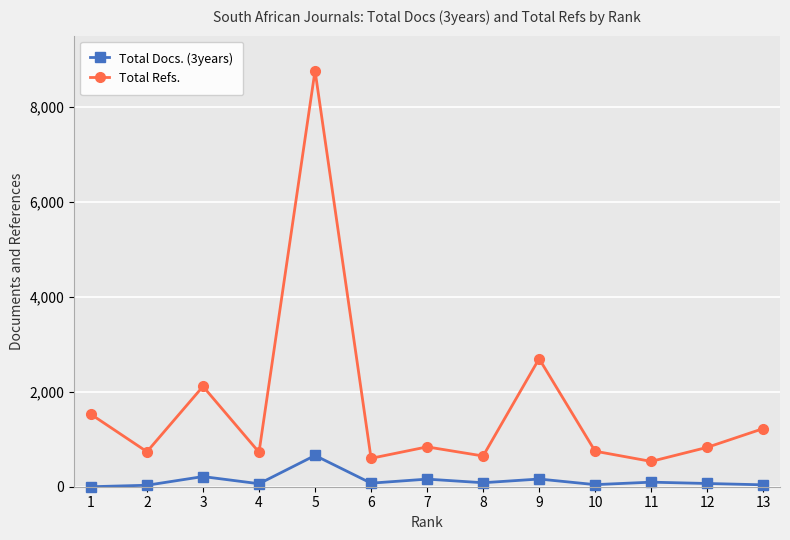

What is the spread (max minus min) of values at 13?

1184